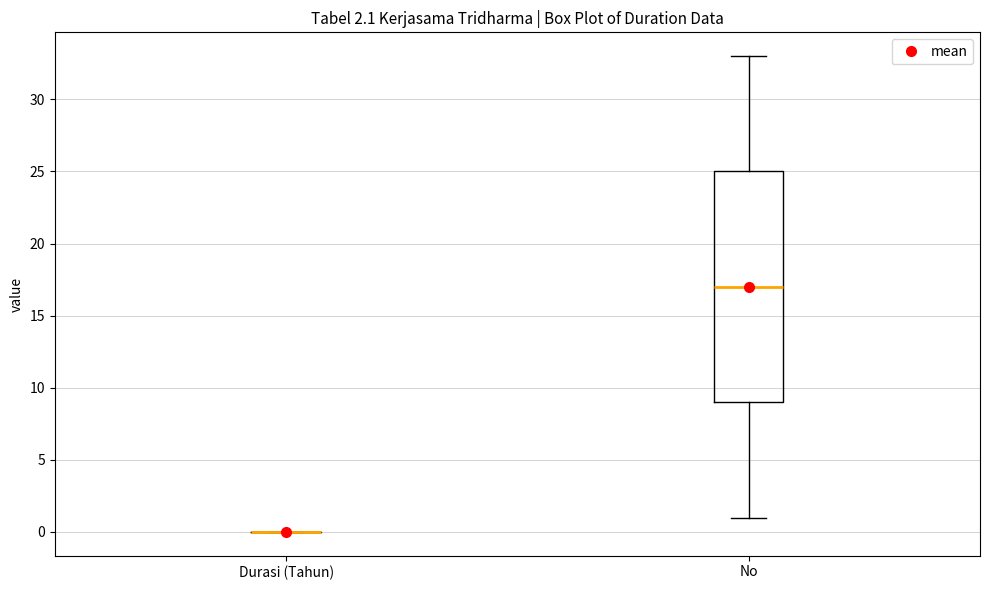

Reading left to right, read every box against the y-axis: the position of its median line, the range the box covers, and the ends of its whiskers. The values are not printed on the chart, so give them approximately, as read against the axis.

Durasi (Tahun): box collapsed to a line at 0, whiskers 0 to 0
No: median 17, box 9 to 25, whiskers 1 to 33